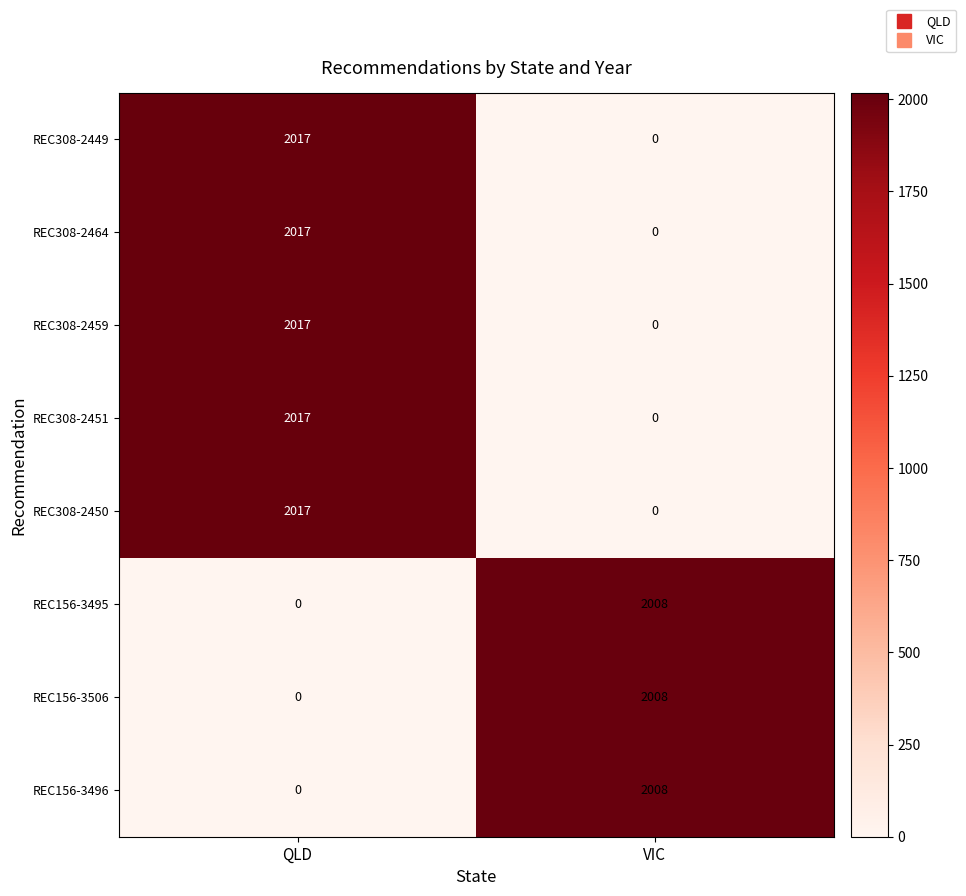

What value does the REC156-3495 series have at VIC, to the nearest 50?

2000